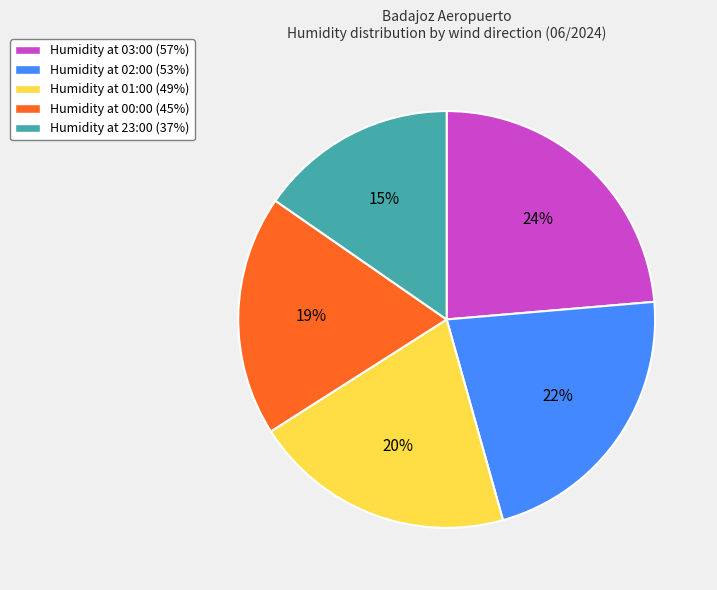

How many slices are in this pie chart?

5